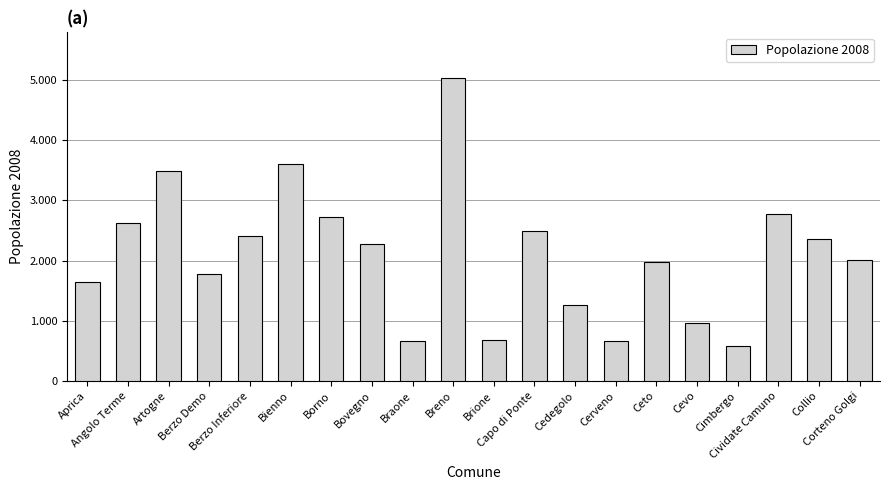

Reading left to right, transcribe all the data shown in this chart.

Aprica=1635	Angolo Terme=2616	Artogne=3493	Berzo Demo=1775	Berzo Inferiore=2406	Bienno=3598	Borno=2730	Bovegno=2268	Braone=667	Breno=5036	Brione=677	Capo di Ponte=2485	Cedegolo=1267	Cerveno=671	Ceto=1972	Cevo=960	Cimbergo=576	Cividate Camuno=2771	Collio=2355	Corteno Golgi=2014